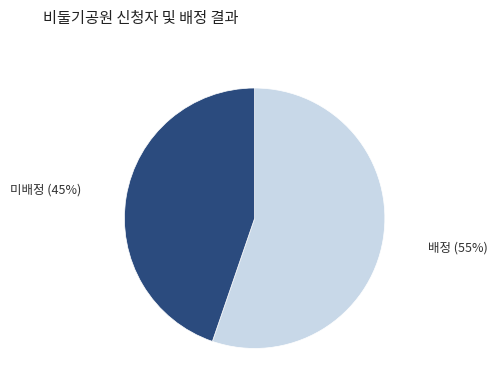

Which category has the biggest portion of the pie?

배정